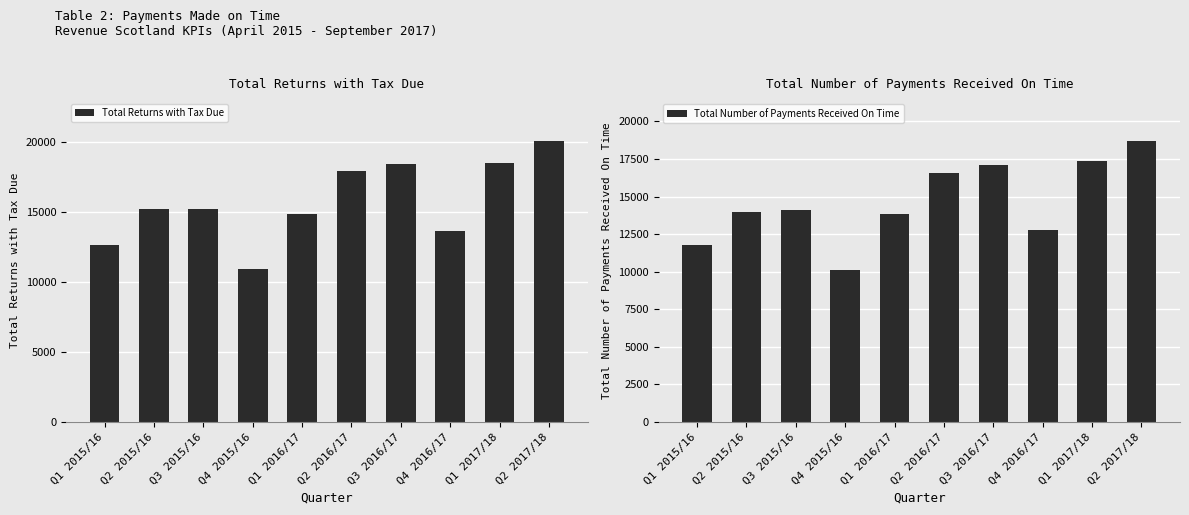

The Total Returns with Tax Due series shows 9062 at Q4 2016/17. True or false?

False